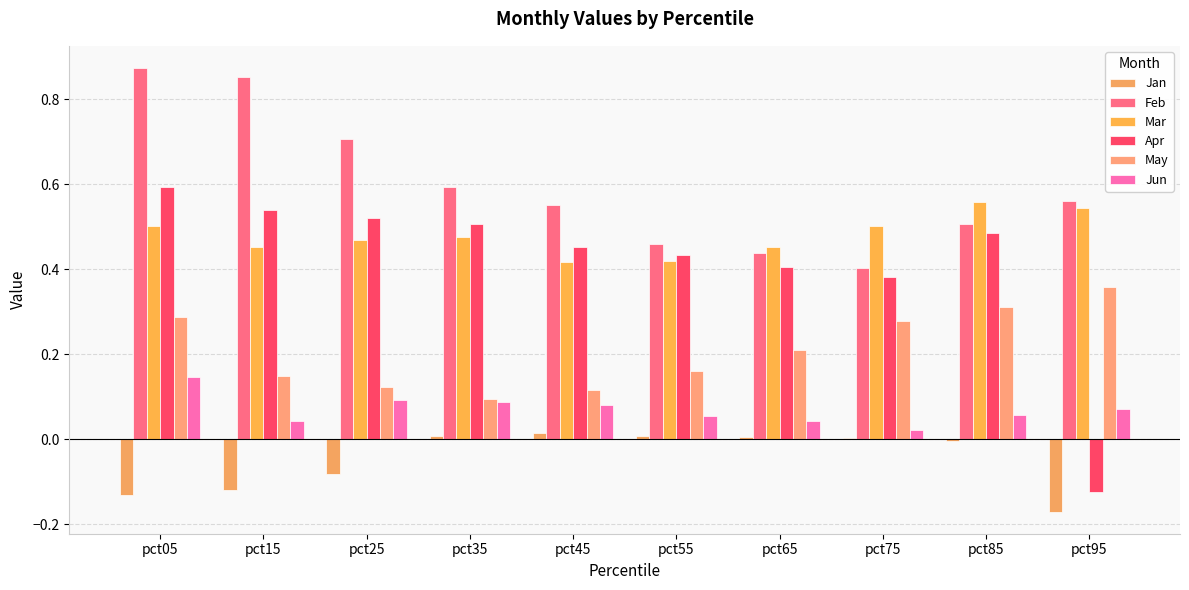

Is the value of Feb at pct65 greater than the value of May at pct05?

Yes